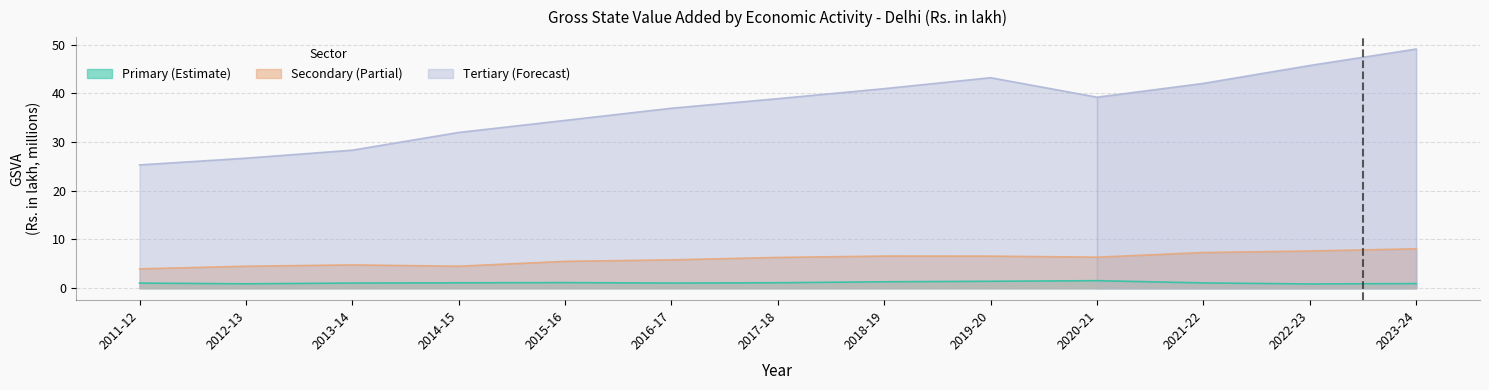

List the series in order of their peak value, highest first.

Tertiary, Secondary, Primary